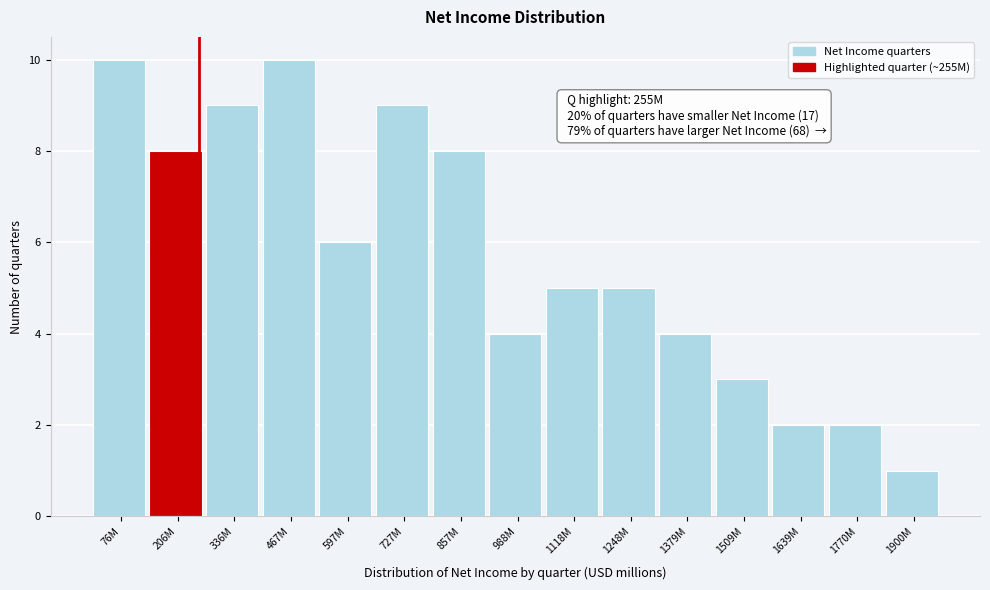

Reading left to right, list all the values displayed in this chart.

76M=10	206M=8	336M=9	467M=10	597M=6	727M=9	857M=8	988M=4	1118M=5	1248M=5	1379M=4	1509M=3	1639M=2	1770M=2	1900M=1